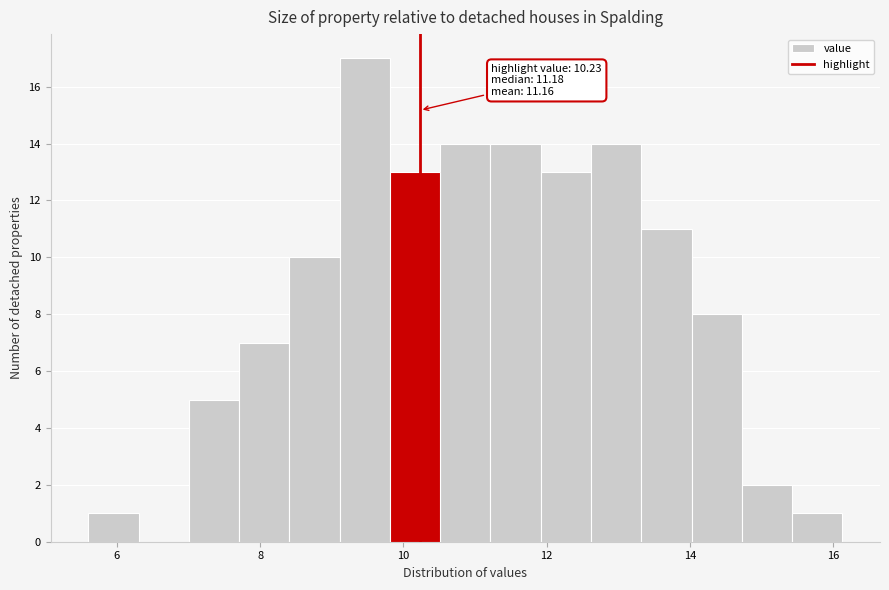

Around what value on the x-axis is the tallest bar? Give the approximate position of its centre, as read against the axis.

9.4